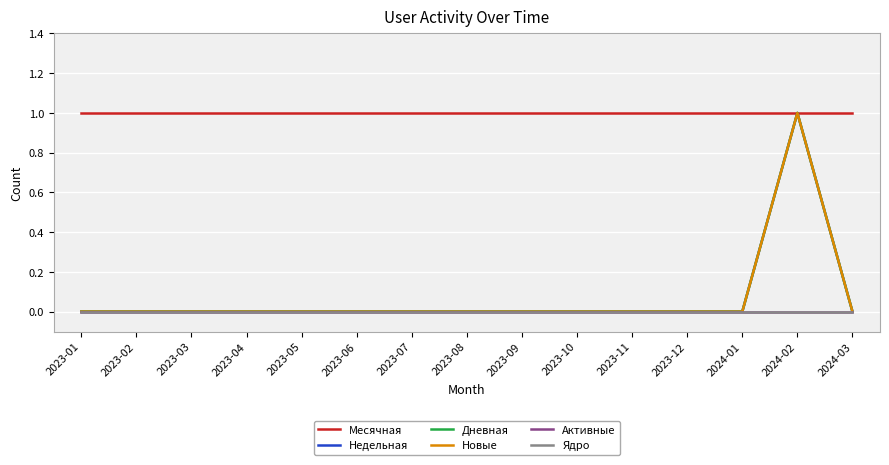

Between 2023-11 and 2024-02, which series saw the biggest shift?

Недельная